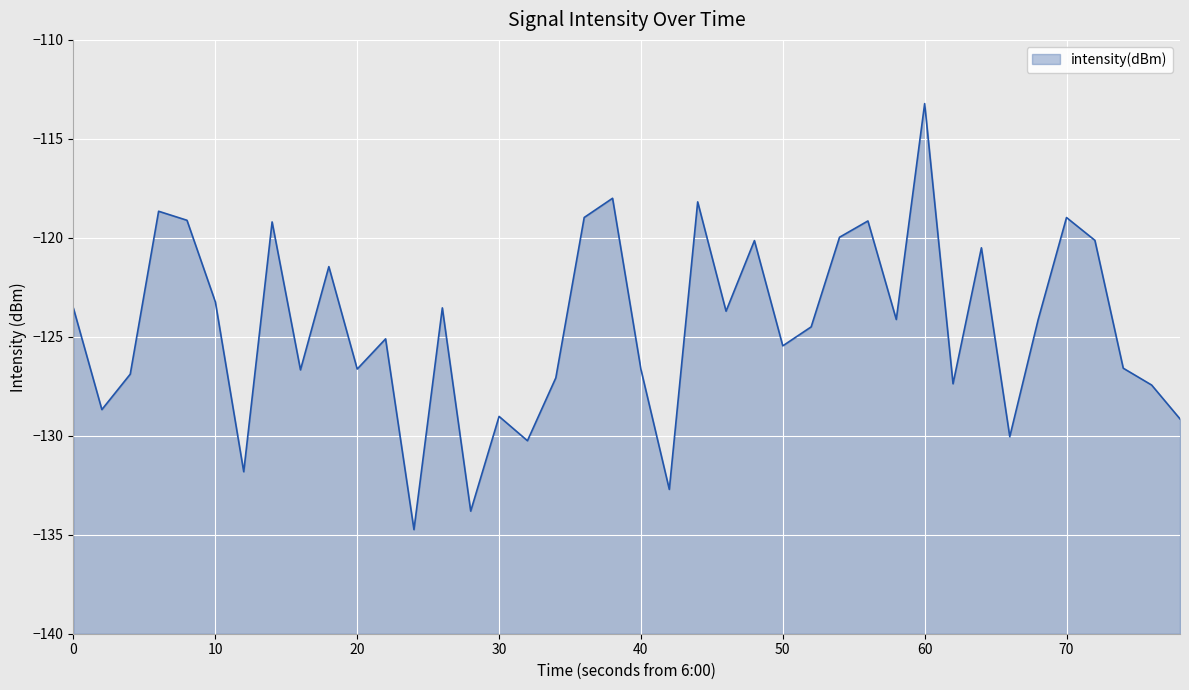

Reading left to right, what are all the values shown in this chart?

-123.6	-128.7	-126.9	-118.7	-119.1	-123.2	-131.8	-119.2	-126.7	-121.5	-126.6	-125.1	-134.7	-123.5	-133.8	-129.0	-130.3	-127.1	-119.0	-118.0	-126.6	-132.7	-118.2	-123.7	-120.1	-125.5	-124.5	-120.0	-119.1	-124.1	-113.2	-127.4	-120.5	-130.0	-124.1	-119.0	-120.1	-126.6	-127.4	-129.1